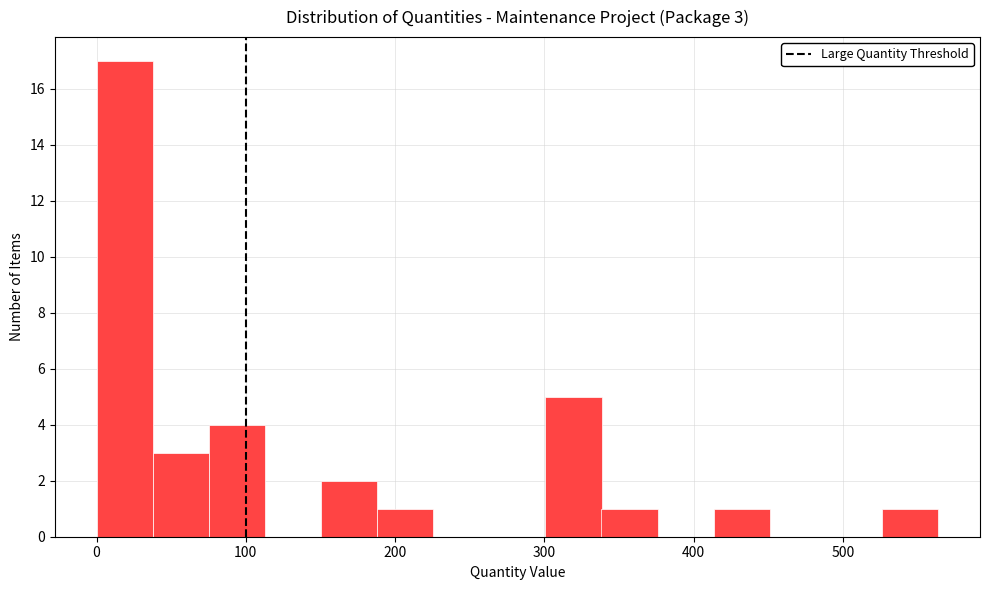

Read against the x-axis, roughly where is the centre of the tallest bar?

20